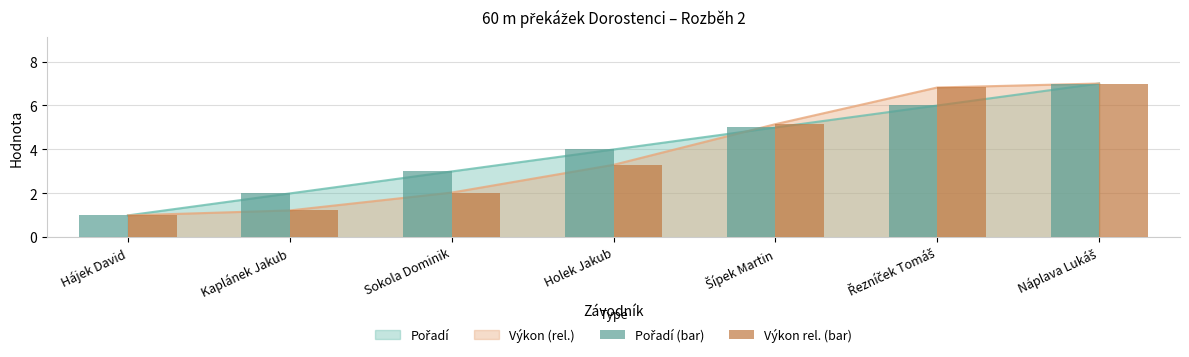

Reading left to right, transcribe all the data shown in this chart.

Pořadí (bar): Hájek David=1.0	Kaplánek Jakub=2.0	Sokola Dominik=3.0	Holek Jakub=4.0	Šípek Martin=5.0	Řezníček Tomáš=6.0	Náplava Lukáš=7.0
Výkon rel. (bar): Hájek David=1.0	Kaplánek Jakub=1.2	Sokola Dominik=2.0	Holek Jakub=3.3	Šípek Martin=5.2	Řezníček Tomáš=6.8	Náplava Lukáš=7.0